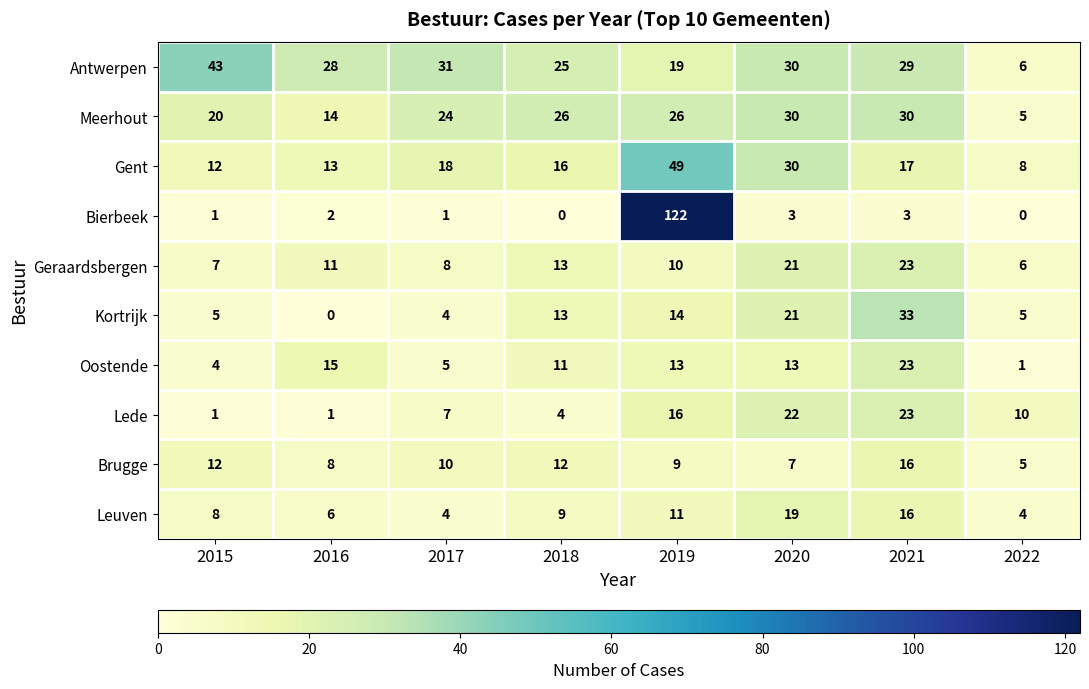

At which label does Brugge first exceed 10?

2015